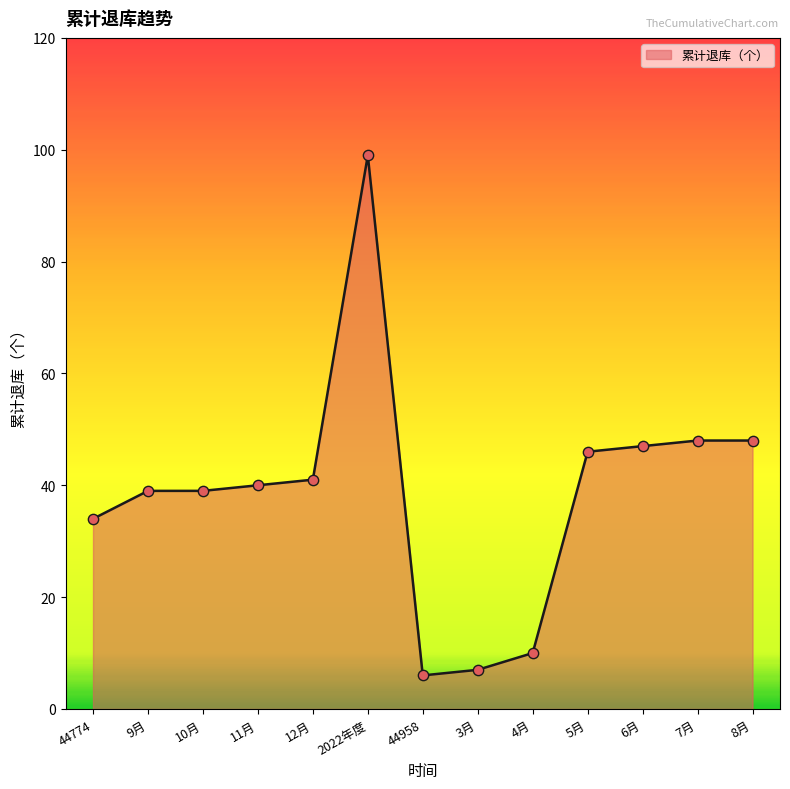

Approximately how many times larger is the value at 8月 compared to 44958?

8.0